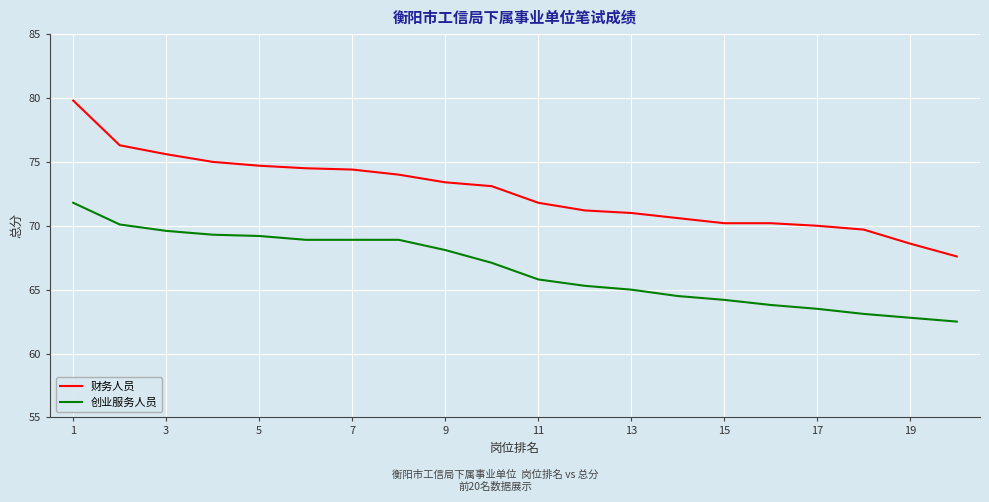

How many lines are shown in the chart?

2